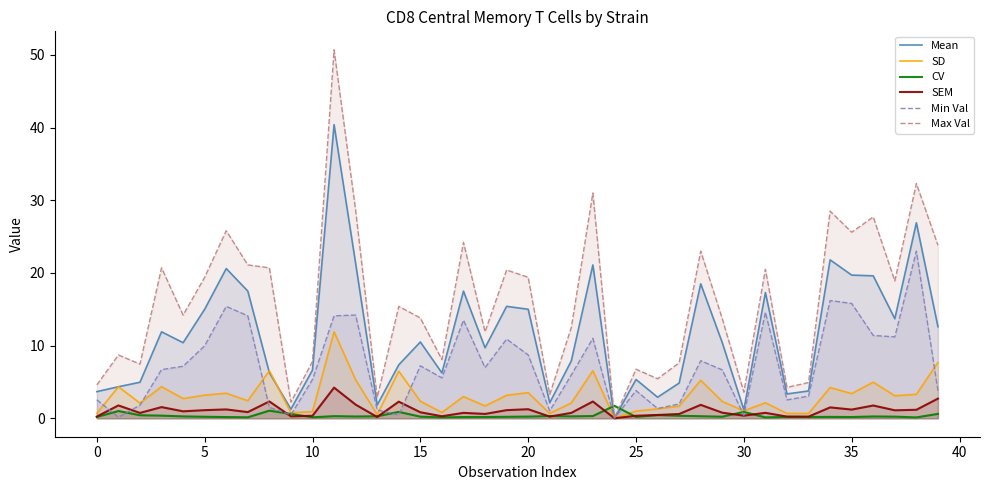

Is this an area chart (filled region under the line)?

No